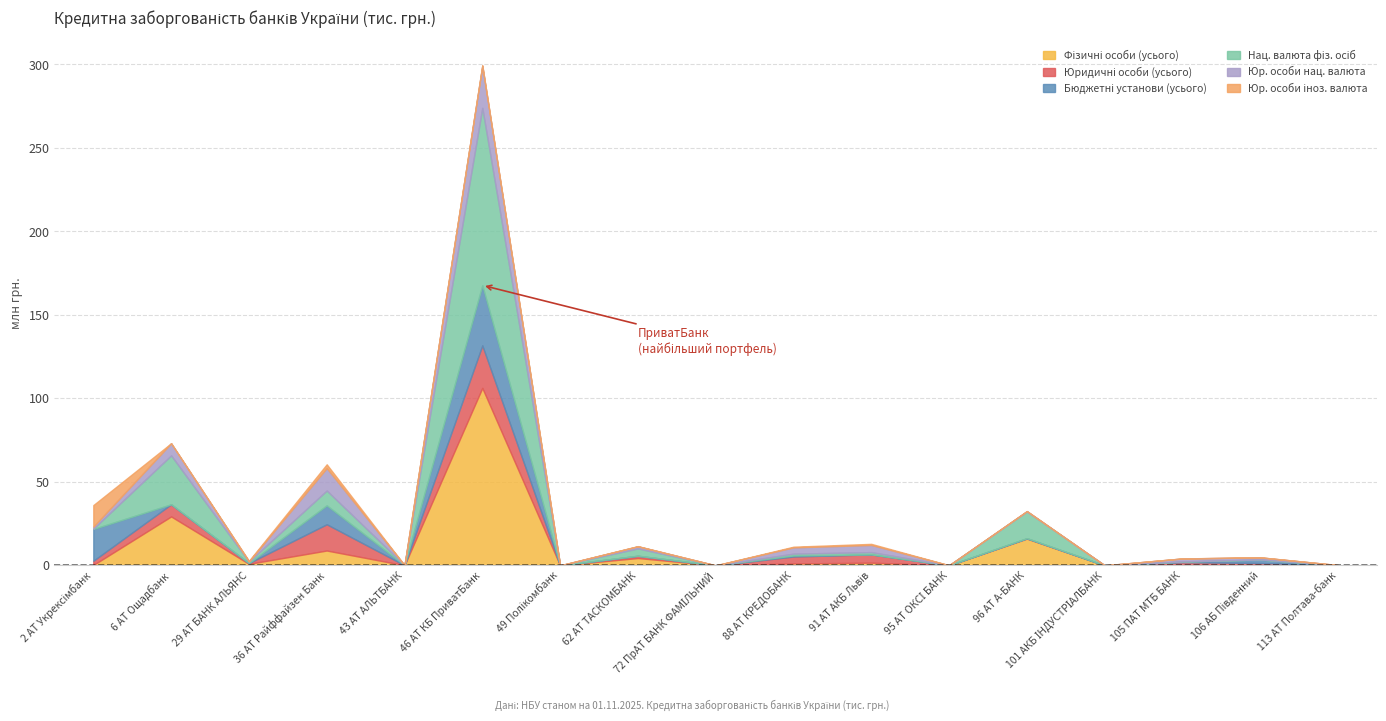

What is the total value across all series at 2 АТ Укрексімбанк?

36087269.4